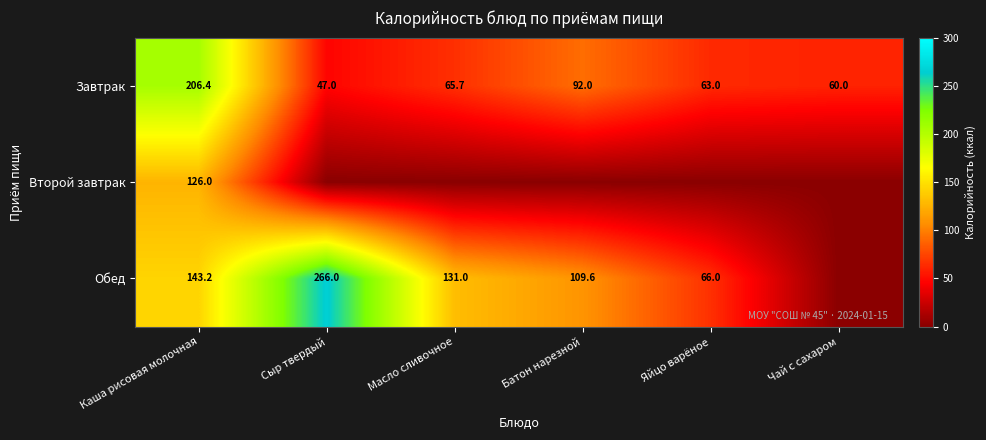

What is the difference between the second highest and second lowest values in the Завтрак series?

32.0